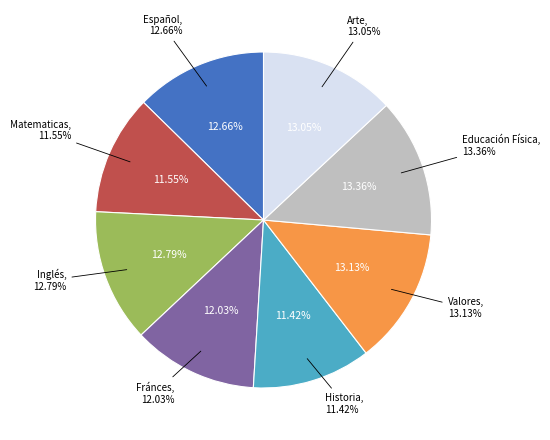

Which slice is the smallest?

Historia